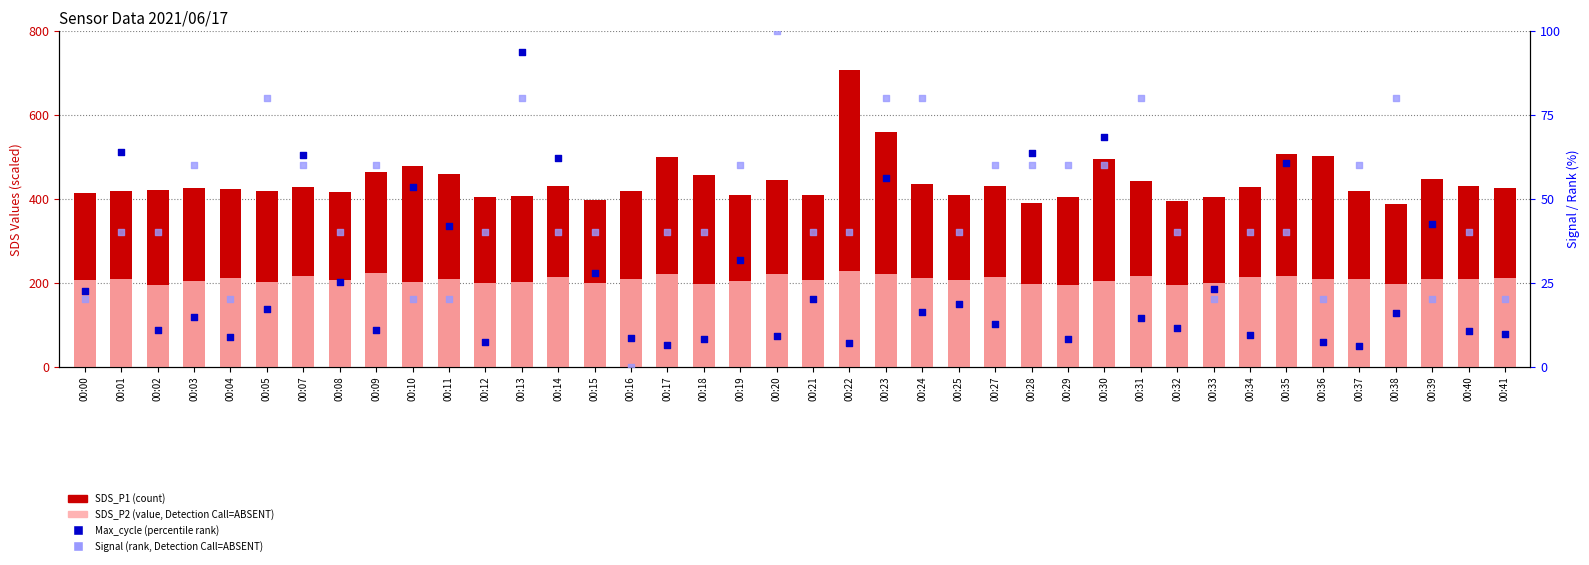

Which series has the largest total across all categories?

SDS_P1 (count)